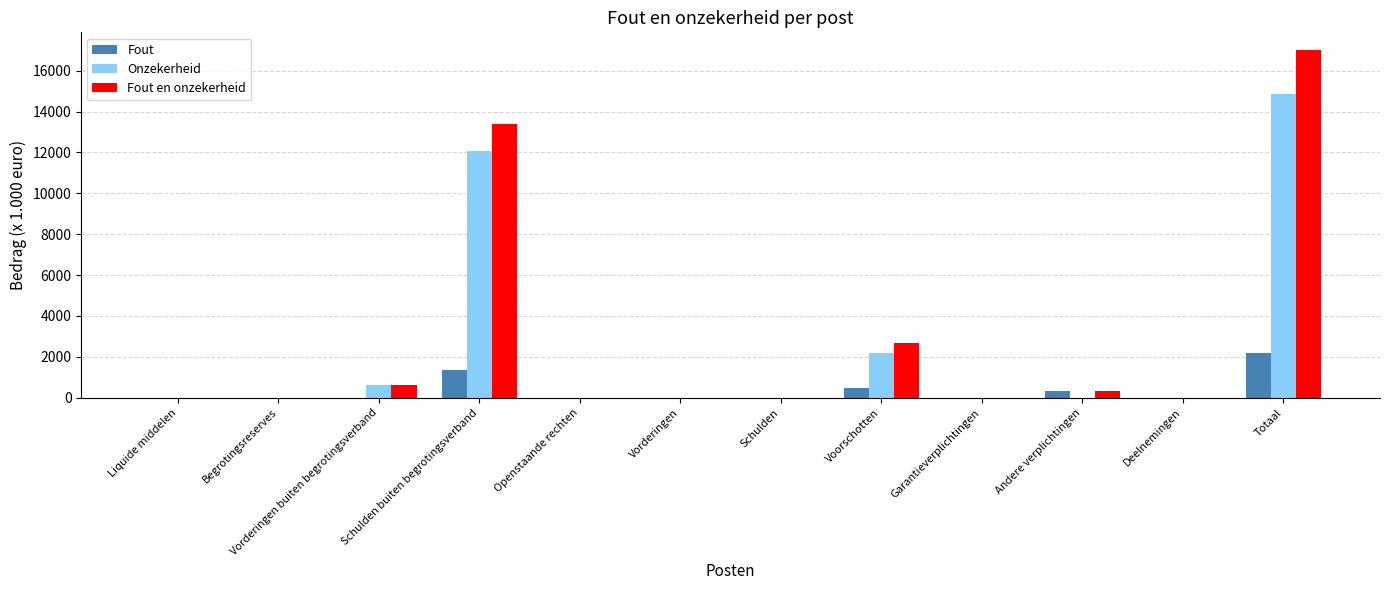

At which category is the sum across all series the highest?

Totaal